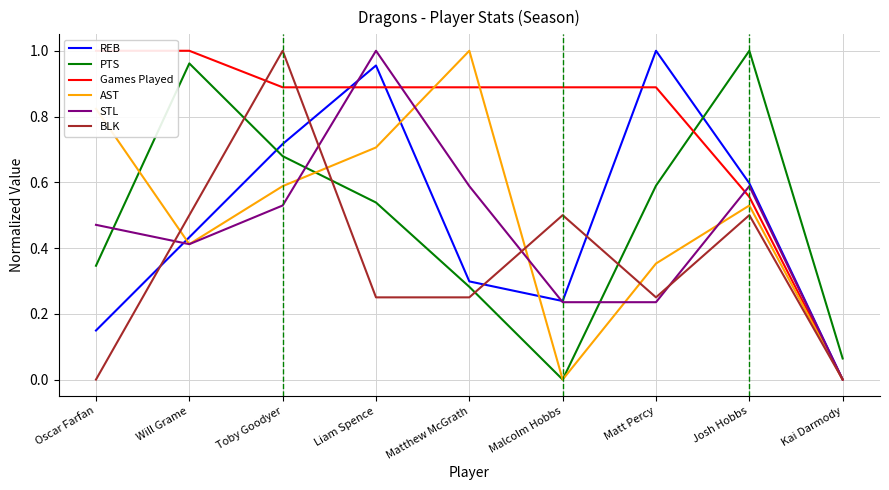

How many lines are shown in the chart?

6